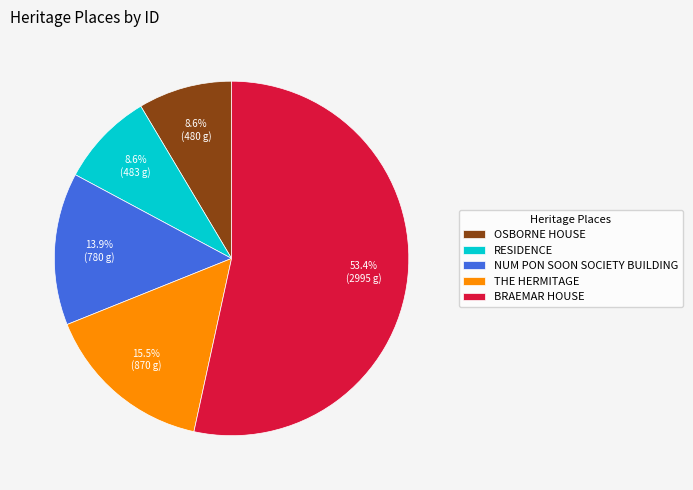

What portion of the pie excludes NUM PON SOON SOCIETY BUILDING?

86.1%